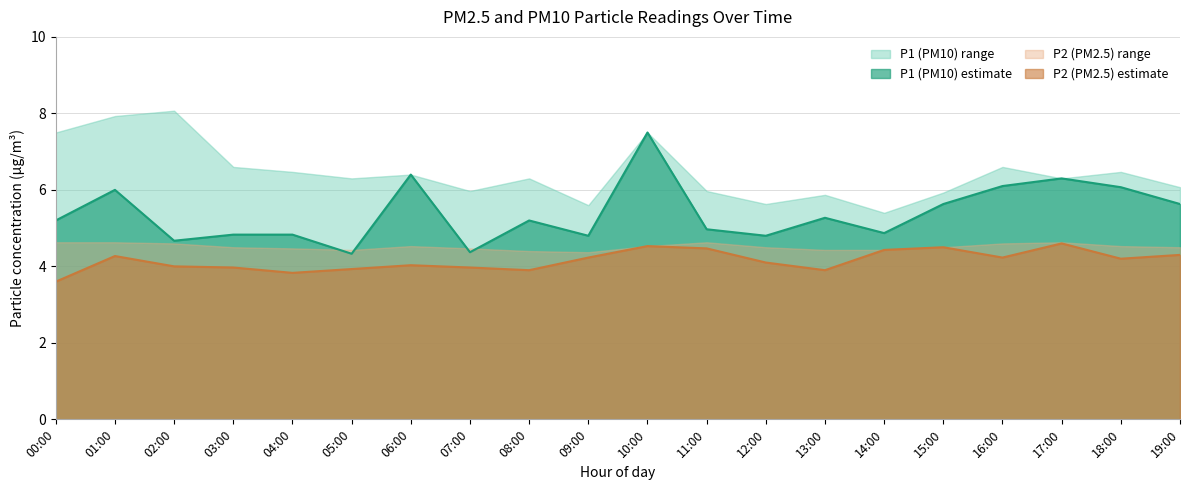

True or false: P2 and P1 intersect in this chart.

False